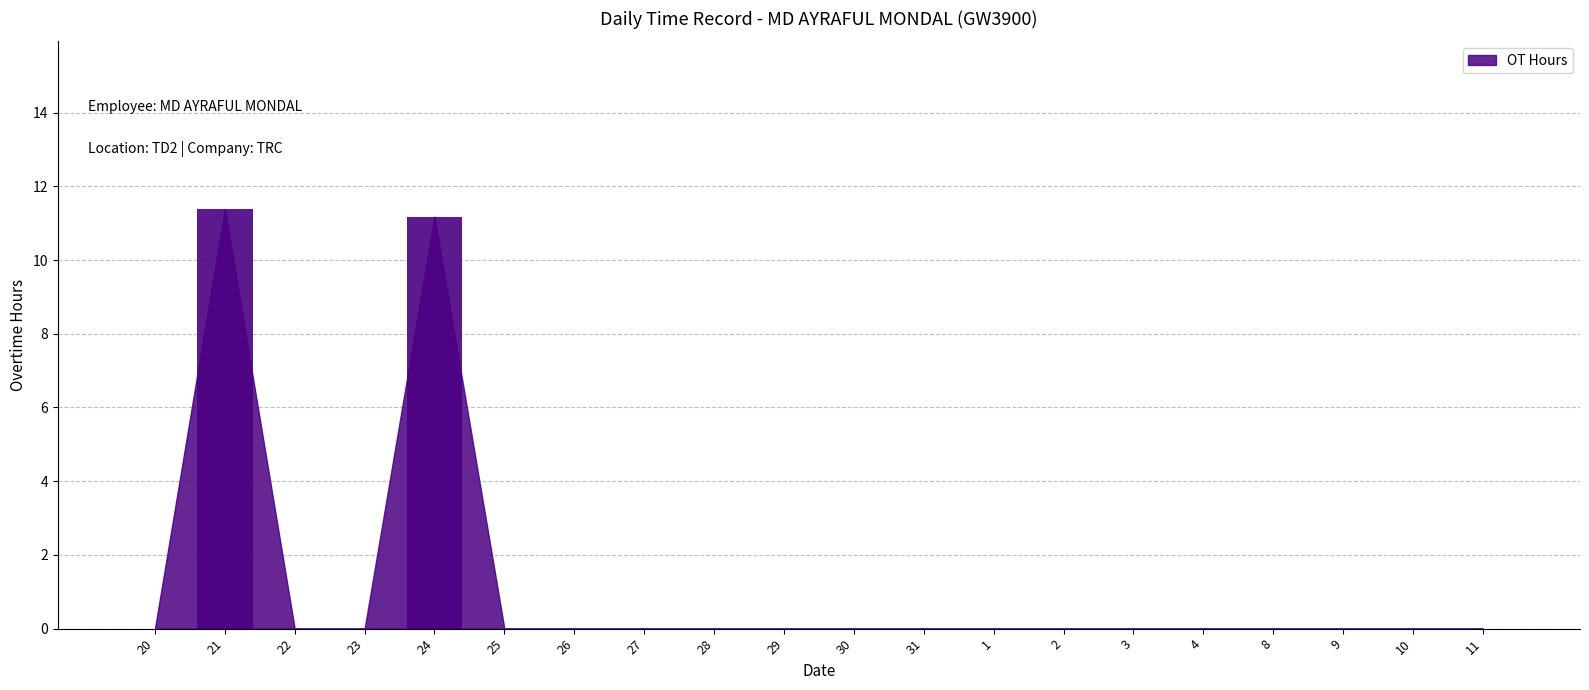

What is the maximum value shown in the chart?

11.4